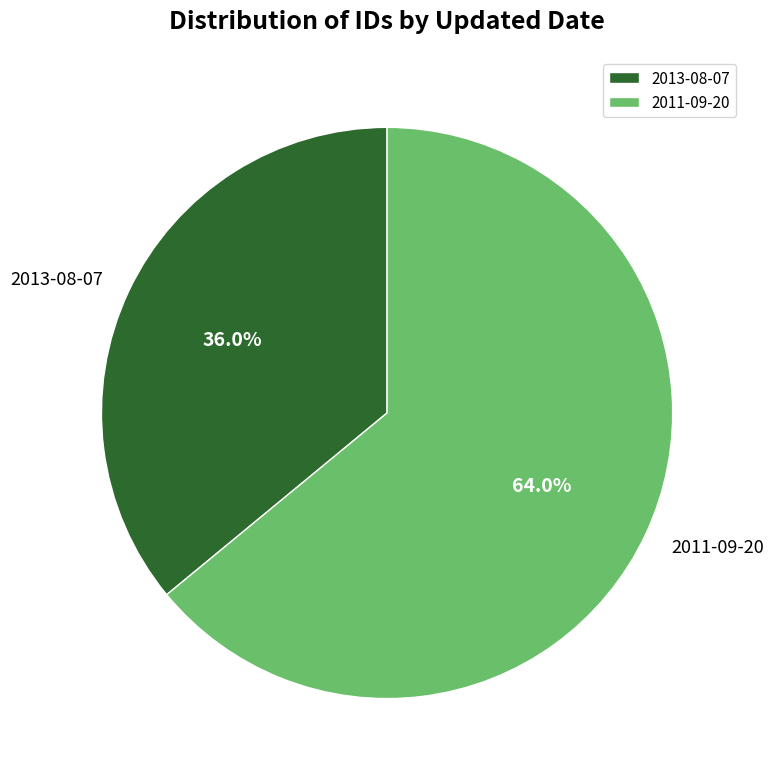

Approximately how many times larger is the value at 2013-08-07 compared to 2011-09-20?

0.6